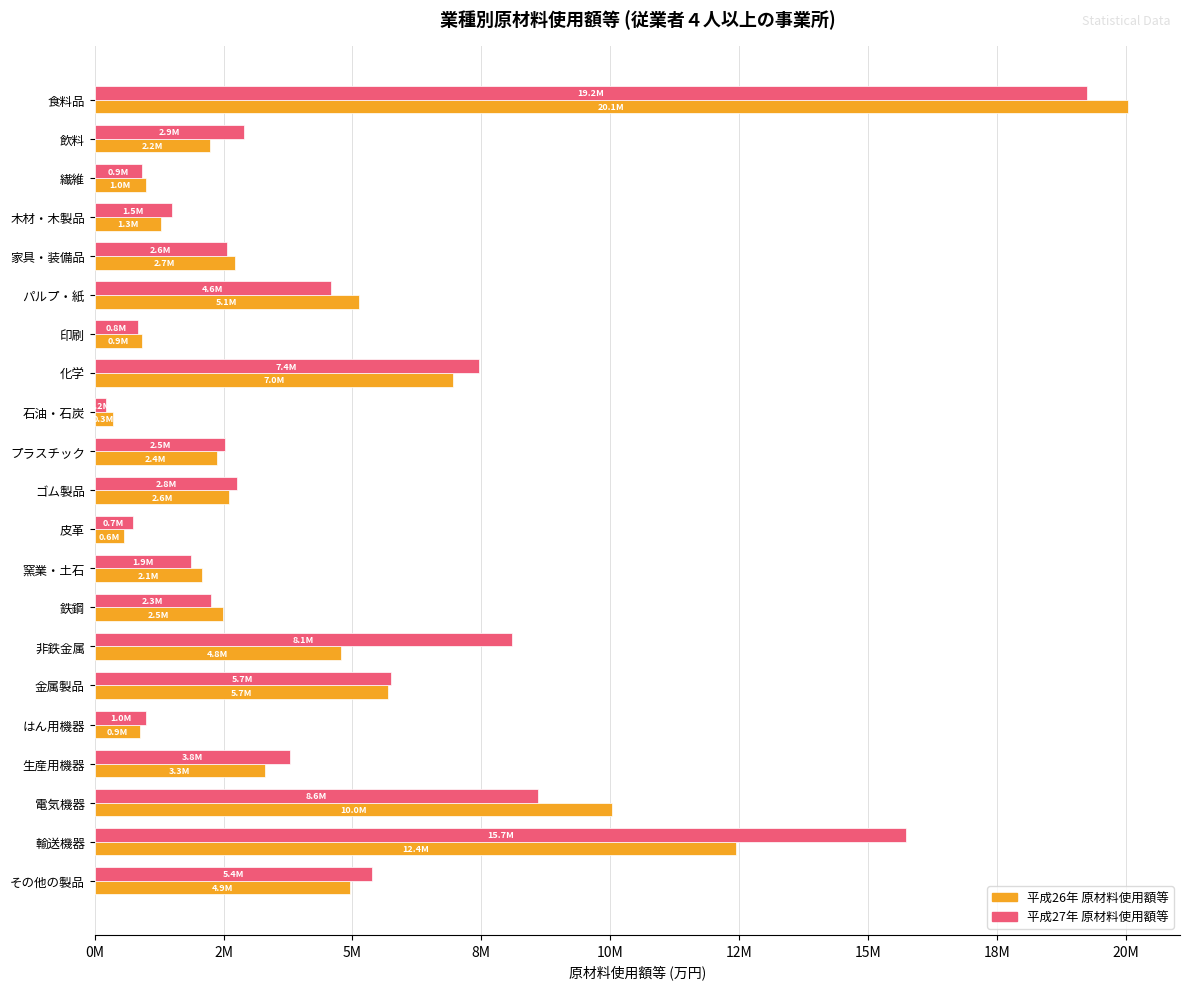

Rank the series by their maximum value, from lowest to highest.

平成27年 原材料使用額等, 平成26年 原材料使用額等